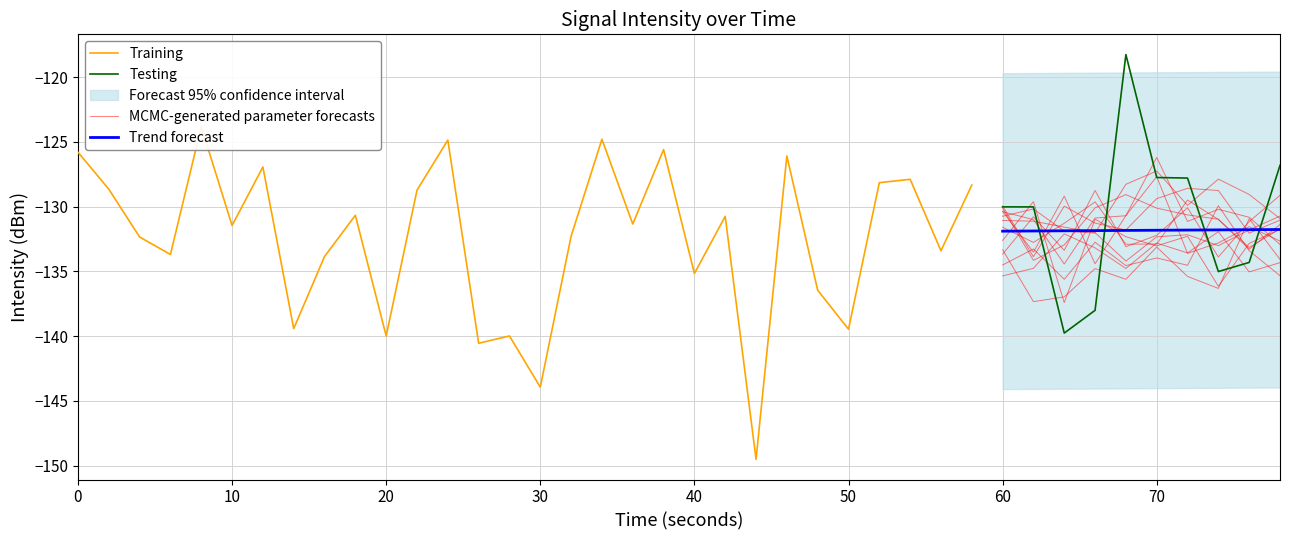

What is the maximum value shown in the chart?

-118.3